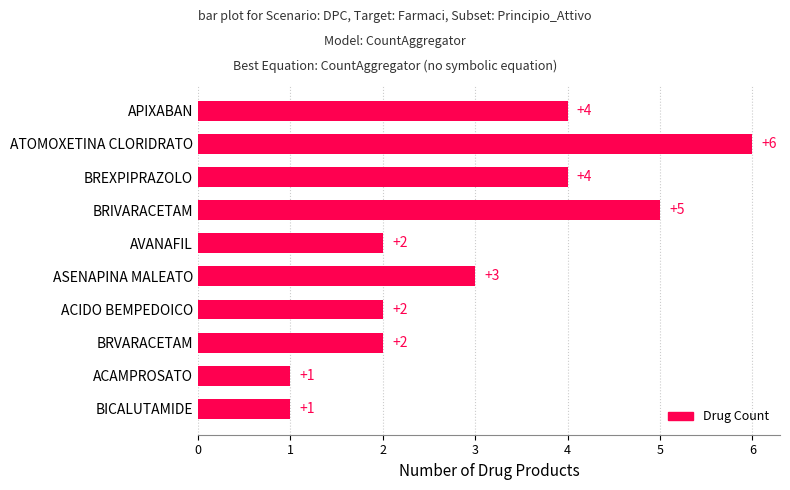

Between ATOMOXETINA CLORIDRATO and APIXABAN, which is larger?

ATOMOXETINA CLORIDRATO